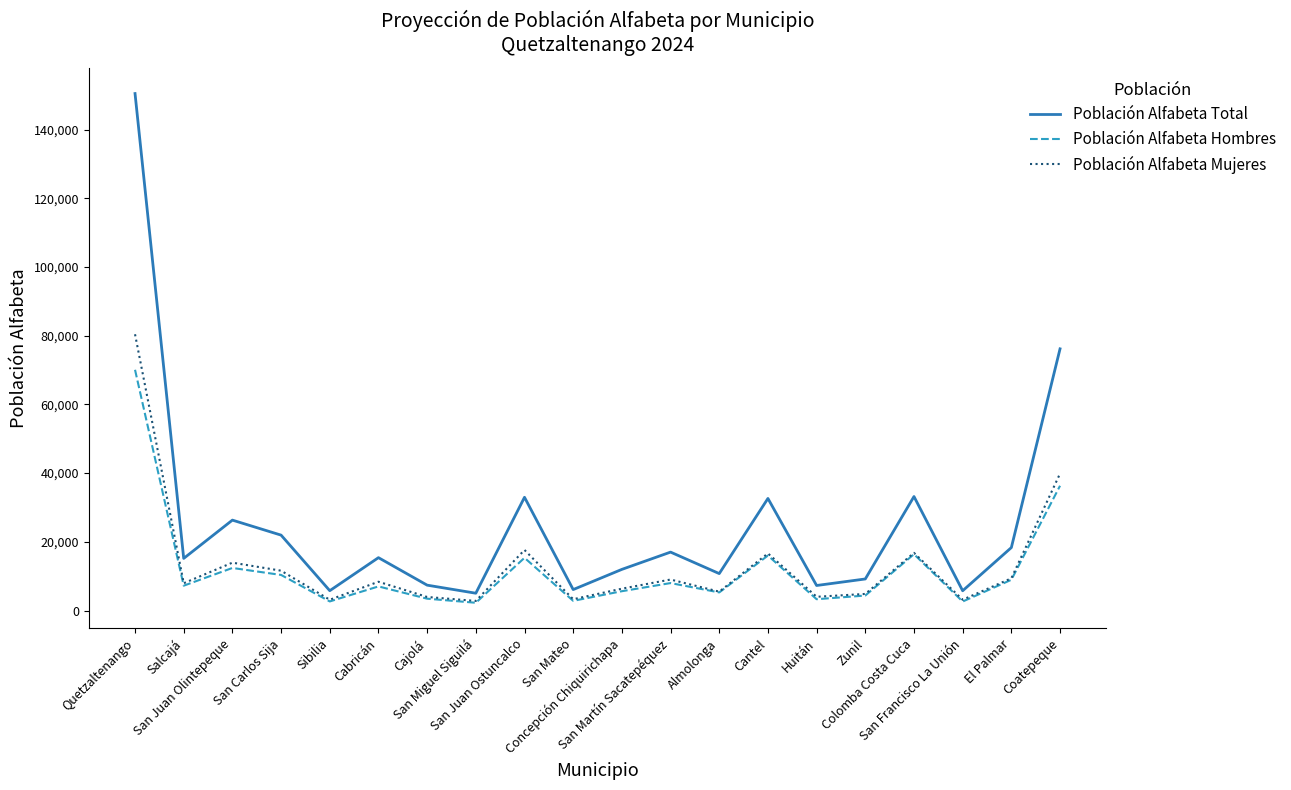

At which category is the sum across all series the highest?

Quetzaltenango